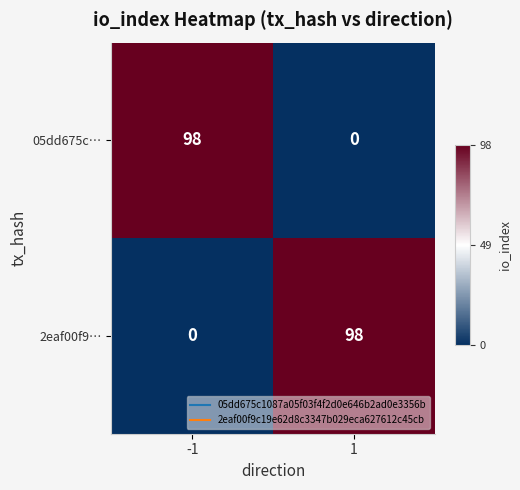

What is the total value across all series at -1?

98